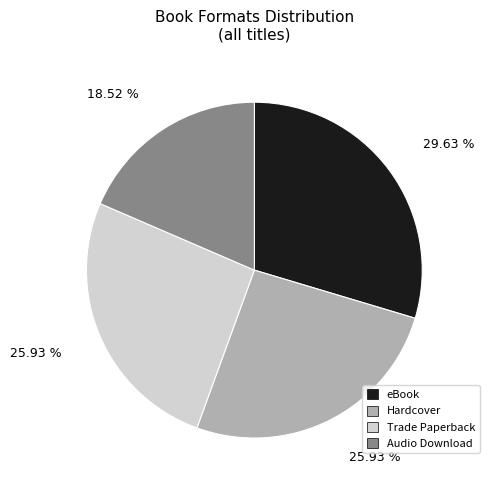

Which slice is the smallest?

Audio Download